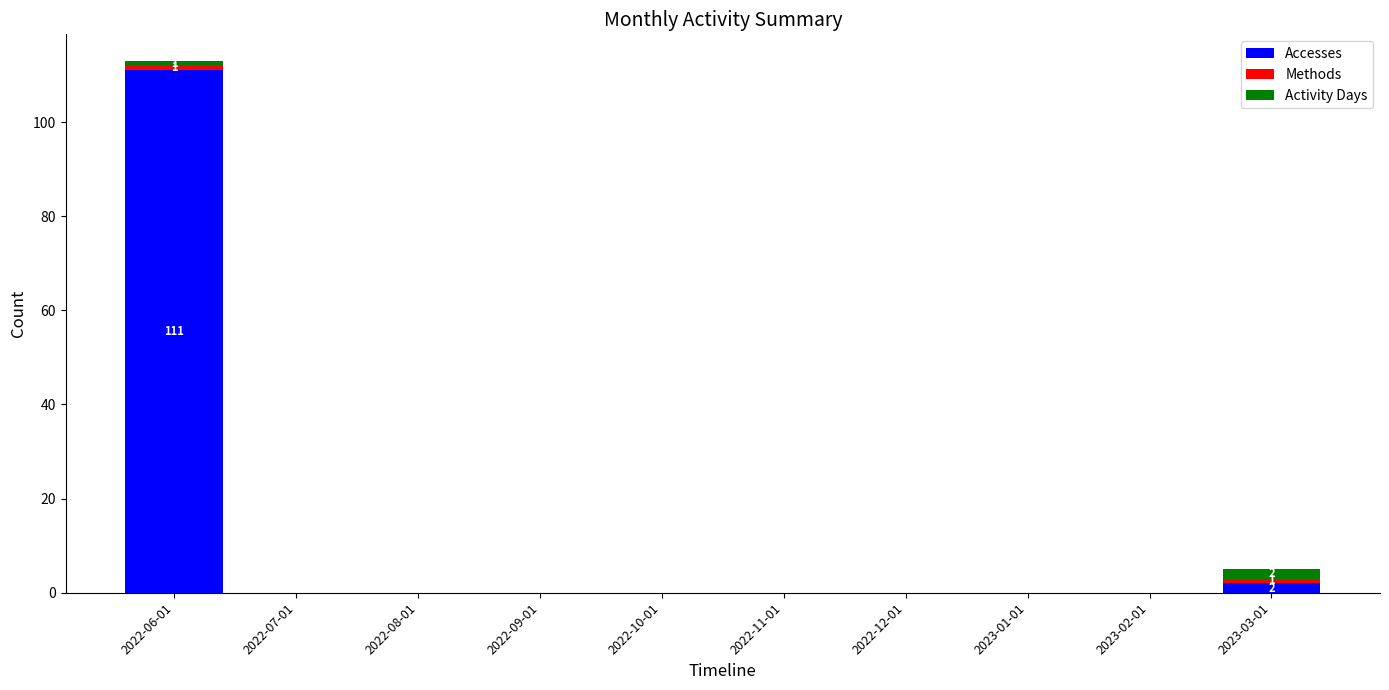

What is the maximum value for Accesses?

111